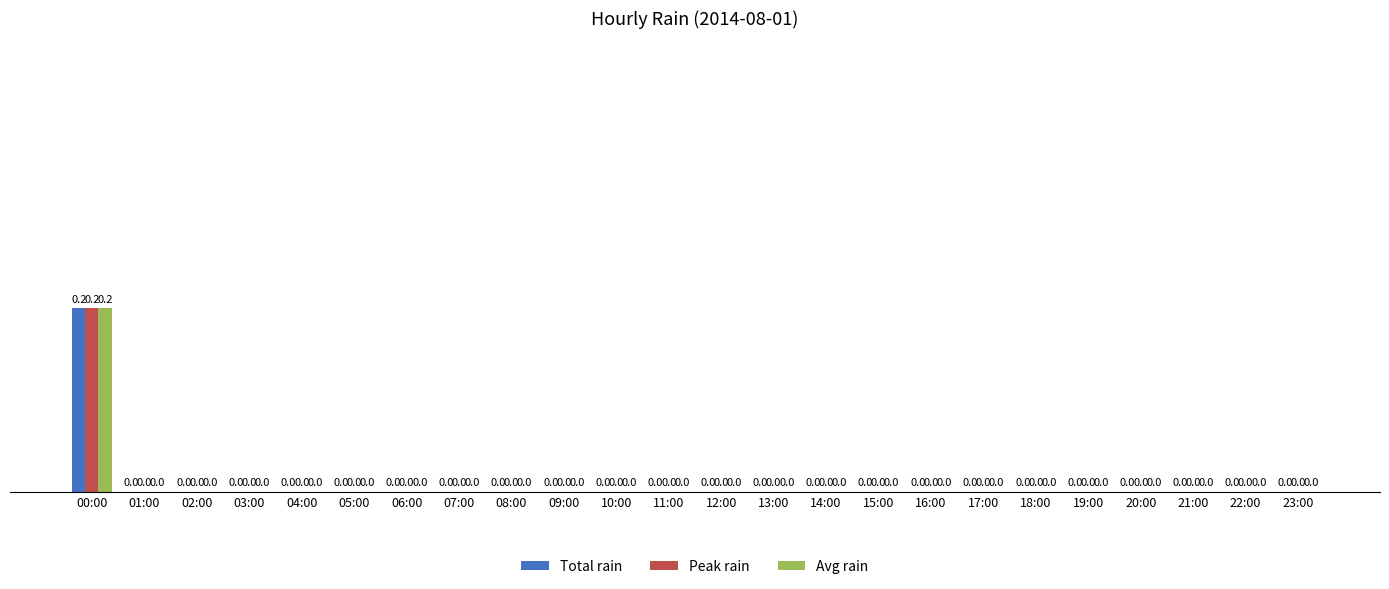

Is it true that Peak rain equals 0.0 at 05:00?

True